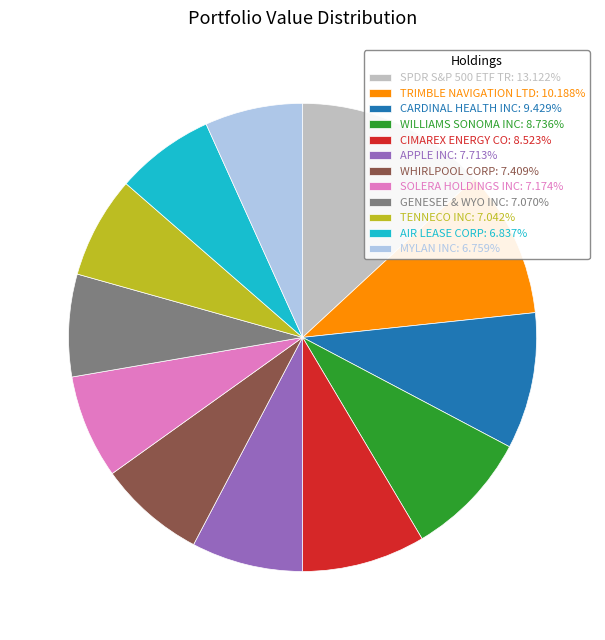

Does any single category account for the majority?

No